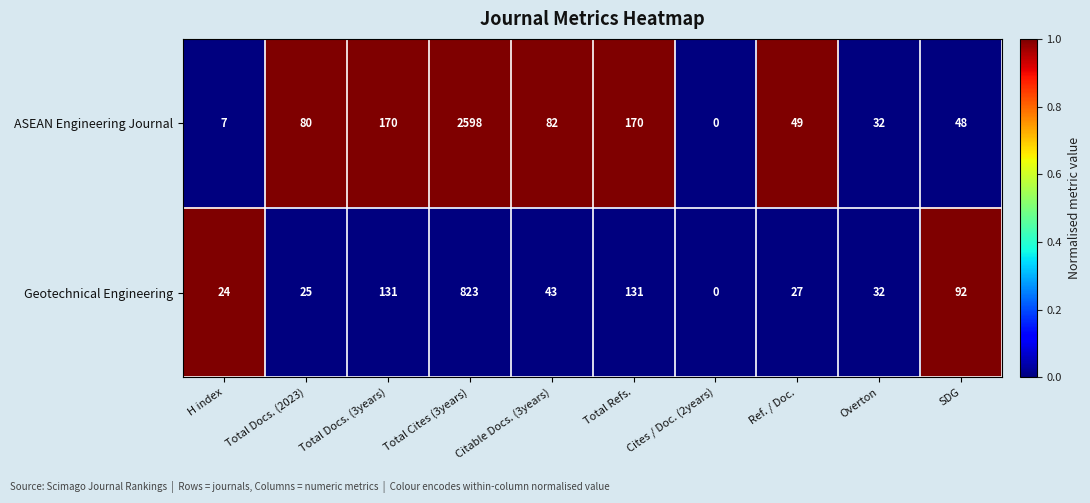

What is the sum of the ASEAN Engineering Journal values at SDG and Citable Docs. (3years)?

130